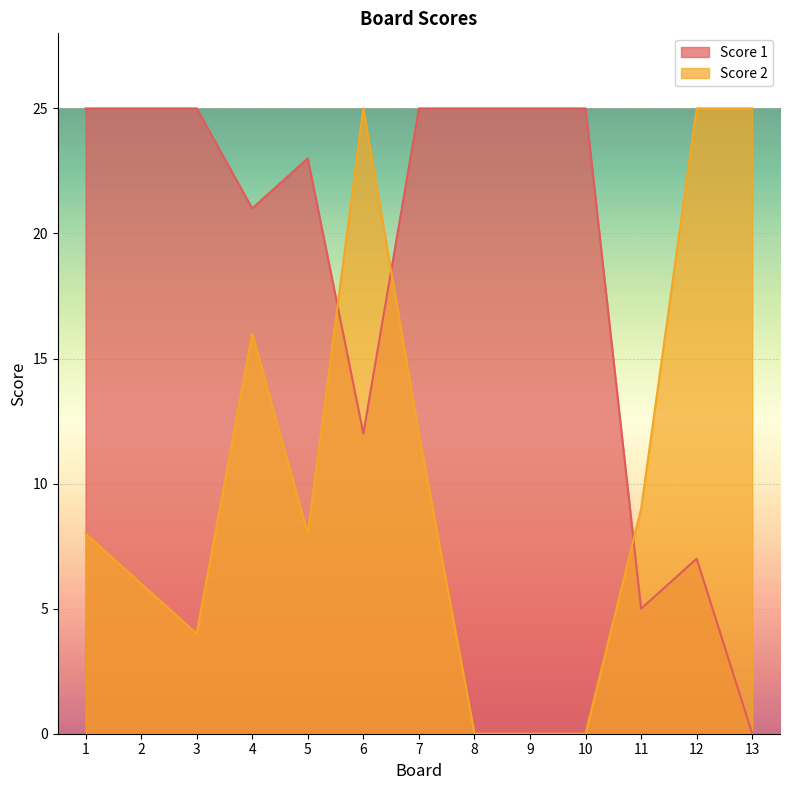

Which series has the largest range (max minus min)?

Score 1